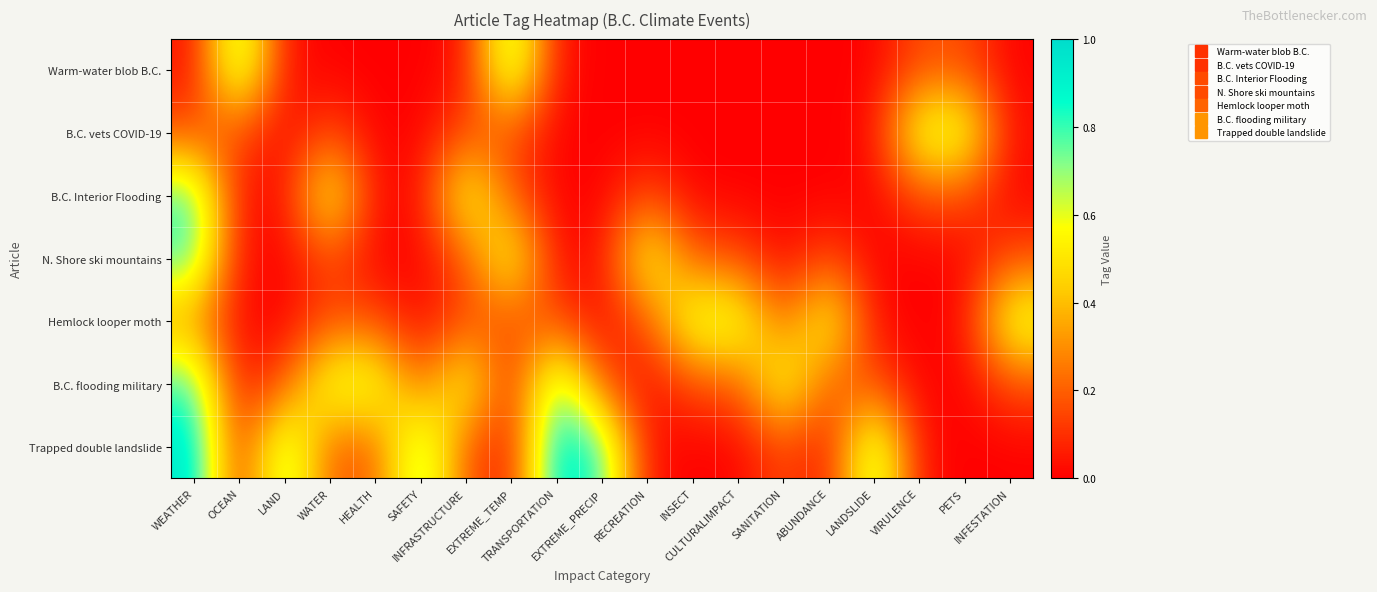

Reading left to right, list all the values displayed in this chart.

Warm-water blob B.C.: WEATHER=0.0	OCEAN=0.8	LAND=0.0	WATER=0.0	HEALTH=0.0	SAFETY=0.0	INFRASTRUCTURE=0.0	EXTREME_TEMP=0.8	TRANSPORTATION=0.0	EXTREME_PRECIP=0.0	RECREATION=0.0	INSECT=0.0	CULTURALIMPACT=0.0	SANITATION=0.0	ABUNDANCE=0.0	LANDSLIDE=0.0	VIRULENCE=0.2	PETS=0.2	INFESTATION=0.0
B.C. vets COVID-19: WEATHER=0.2	OCEAN=0.2	LAND=0.0	WATER=0.2	HEALTH=0.0	SAFETY=0.0	INFRASTRUCTURE=0.2	EXTREME_TEMP=0.2	TRANSPORTATION=0.0	EXTREME_PRECIP=0.0	RECREATION=0.0	INSECT=0.0	CULTURALIMPACT=0.0	SANITATION=0.0	ABUNDANCE=0.0	LANDSLIDE=0.0	VIRULENCE=0.6	PETS=0.6	INFESTATION=0.0
B.C. Interior Flooding: WEATHER=0.8	OCEAN=0.0	LAND=0.0	WATER=0.6	HEALTH=0.0	SAFETY=0.0	INFRASTRUCTURE=0.6	EXTREME_TEMP=0.2	TRANSPORTATION=0.0	EXTREME_PRECIP=0.0	RECREATION=0.2	INSECT=0.0	CULTURALIMPACT=0.0	SANITATION=0.0	ABUNDANCE=0.0	LANDSLIDE=0.0	VIRULENCE=0.2	PETS=0.2	INFESTATION=0.0
N. Shore ski mountains: WEATHER=0.8	OCEAN=0.0	LAND=0.0	WATER=0.2	HEALTH=0.0	SAFETY=0.0	INFRASTRUCTURE=0.2	EXTREME_TEMP=0.6	TRANSPORTATION=0.0	EXTREME_PRECIP=0.0	RECREATION=0.6	INSECT=0.2	CULTURALIMPACT=0.2	SANITATION=0.0	ABUNDANCE=0.2	LANDSLIDE=0.0	VIRULENCE=0.0	PETS=0.0	INFESTATION=0.2
Hemlock looper moth: WEATHER=0.3	OCEAN=0.0	LAND=0.0	WATER=0.2	HEALTH=0.2	SAFETY=0.0	INFRASTRUCTURE=0.2	EXTREME_TEMP=0.2	TRANSPORTATION=0.2	EXTREME_PRECIP=0.0	RECREATION=0.2	INSECT=0.6	CULTURALIMPACT=0.6	SANITATION=0.2	ABUNDANCE=0.6	LANDSLIDE=0.0	VIRULENCE=0.0	PETS=0.0	INFESTATION=0.6
B.C. flooding military: WEATHER=0.8	OCEAN=0.0	LAND=0.2	WATER=0.6	HEALTH=0.6	SAFETY=0.2	INFRASTRUCTURE=0.6	EXTREME_TEMP=0.1	TRANSPORTATION=0.8	EXTREME_PRECIP=0.2	RECREATION=0.0	INSECT=0.2	CULTURALIMPACT=0.2	SANITATION=0.6	ABUNDANCE=0.2	LANDSLIDE=0.2	VIRULENCE=0.0	PETS=0.0	INFESTATION=0.2
Trapped double landslide: WEATHER=1.0	OCEAN=0.1	LAND=0.8	WATER=0.2	HEALTH=0.2	SAFETY=0.8	INFRASTRUCTURE=0.2	EXTREME_TEMP=0.0	TRANSPORTATION=1.0	EXTREME_PRECIP=0.8	RECREATION=0.0	INSECT=0.0	CULTURALIMPACT=0.0	SANITATION=0.2	ABUNDANCE=0.0	LANDSLIDE=0.8	VIRULENCE=0.0	PETS=0.0	INFESTATION=0.0